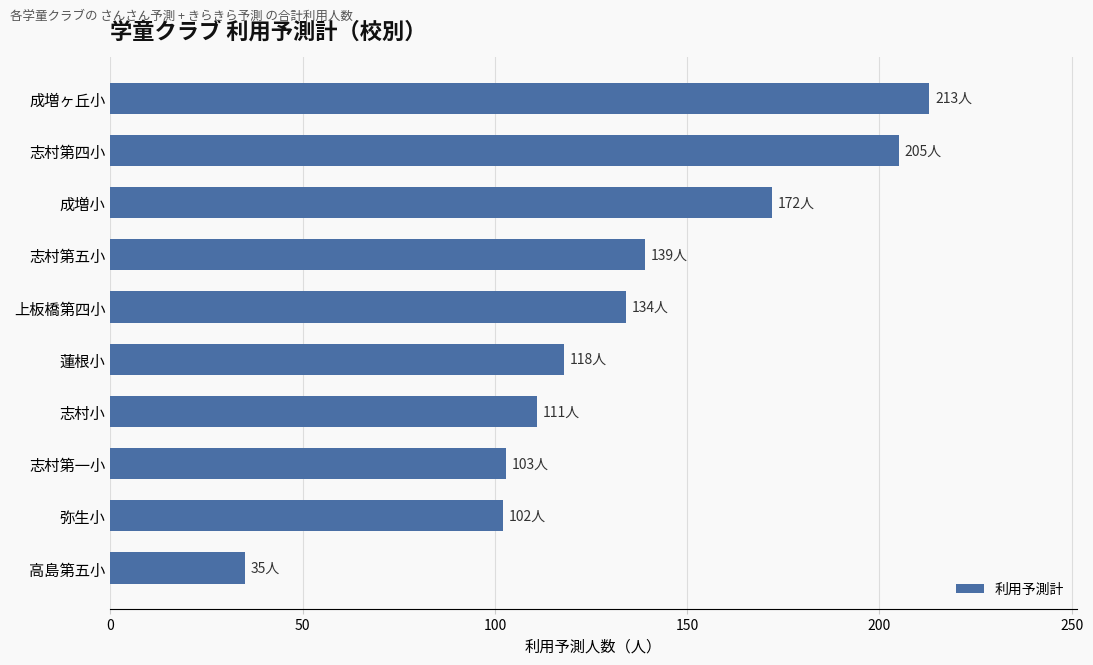

What is the maximum value shown in the chart?

213